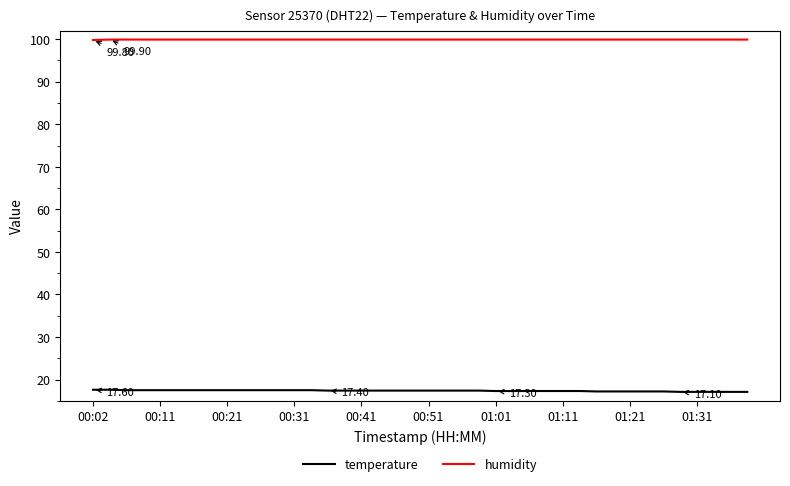

Rank the series by their maximum value, from highest to lowest.

humidity, temperature